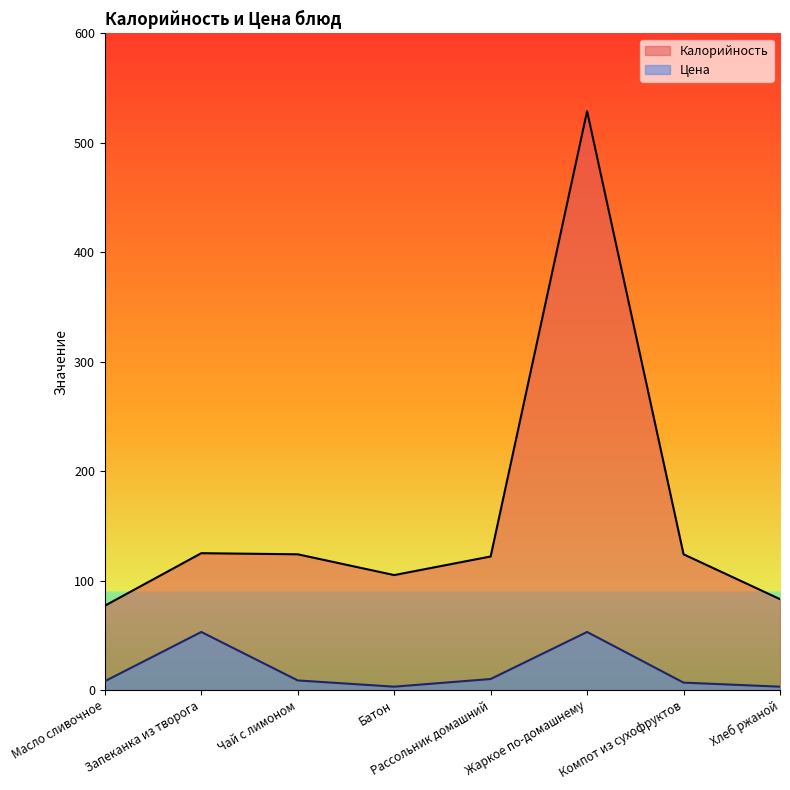

Between Запеканка из творога and Масло сливочное, which is larger?

Запеканка из творога